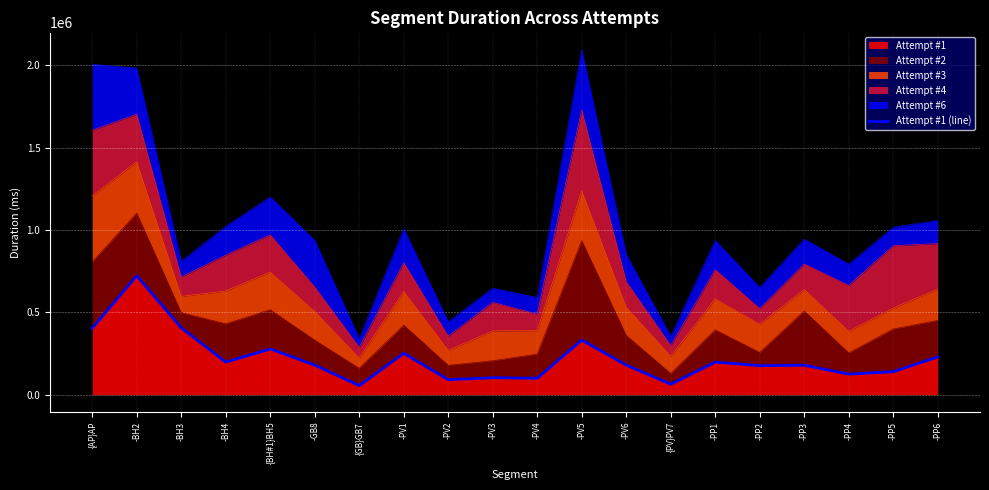

What is the sum of all values?

4411686